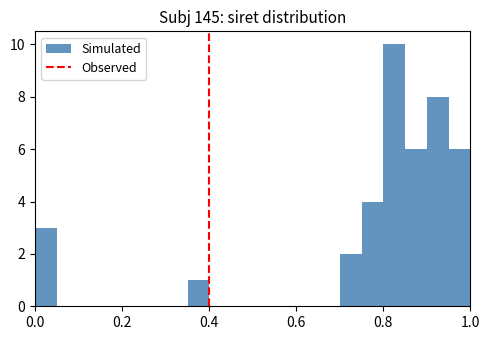

Read against the x-axis, roughly where is the centre of the tallest bar?

0.82